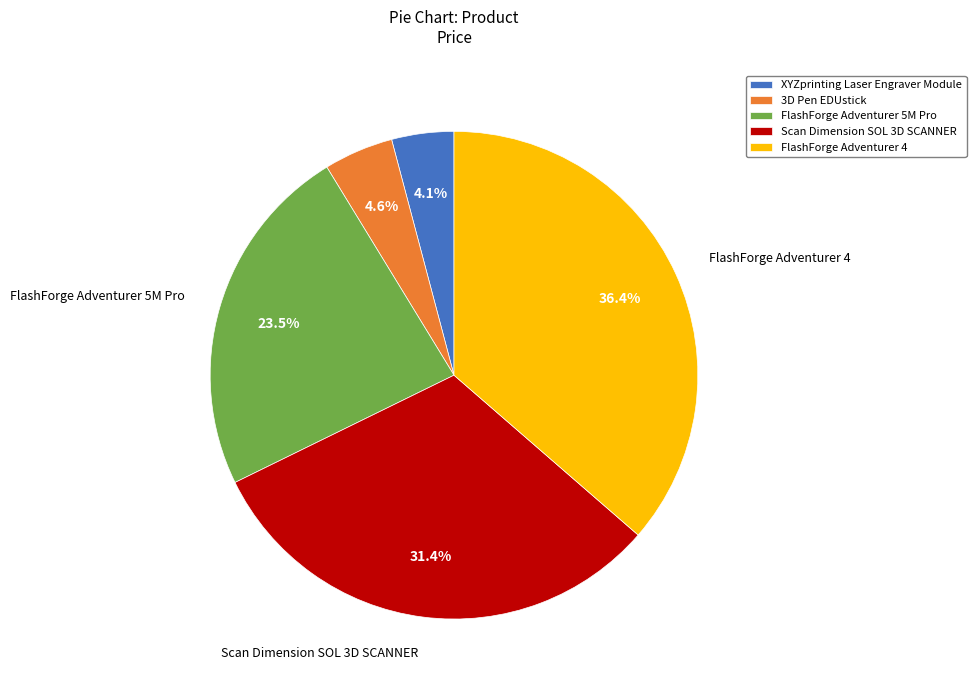

Which has a higher value, FlashForge Adventurer 4 or Scan Dimension SOL 3D SCANNER?

FlashForge Adventurer 4